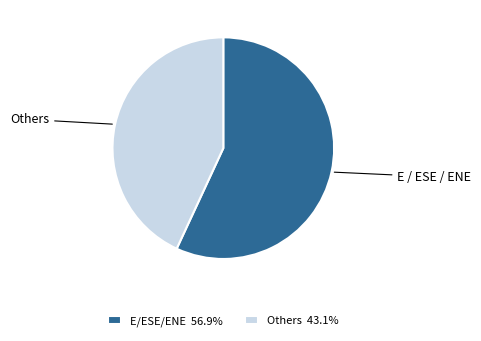

Is there any slice that represents more than half of the pie?

Yes